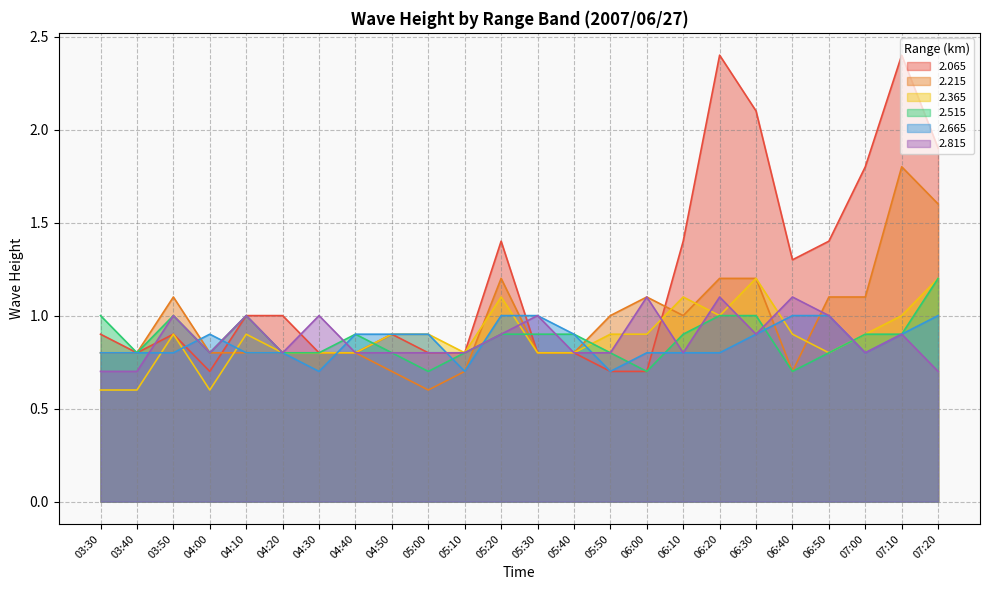

The 2.515 series shows 1.5 at 05:20. True or false?

False